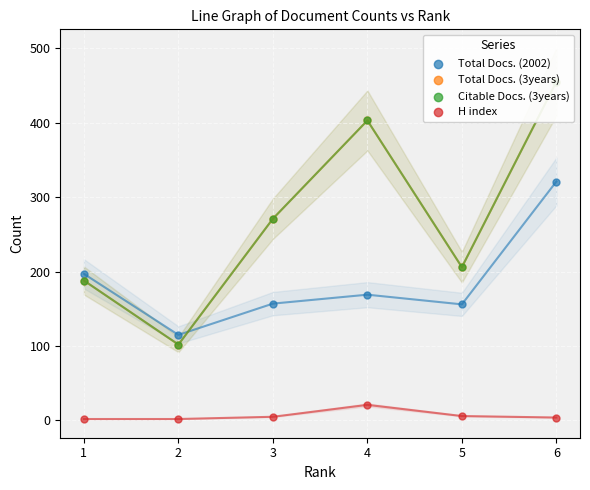

What are all the series names shown in the legend?

Total Docs. (2002), Total Docs. (3years), Citable Docs. (3years), H index